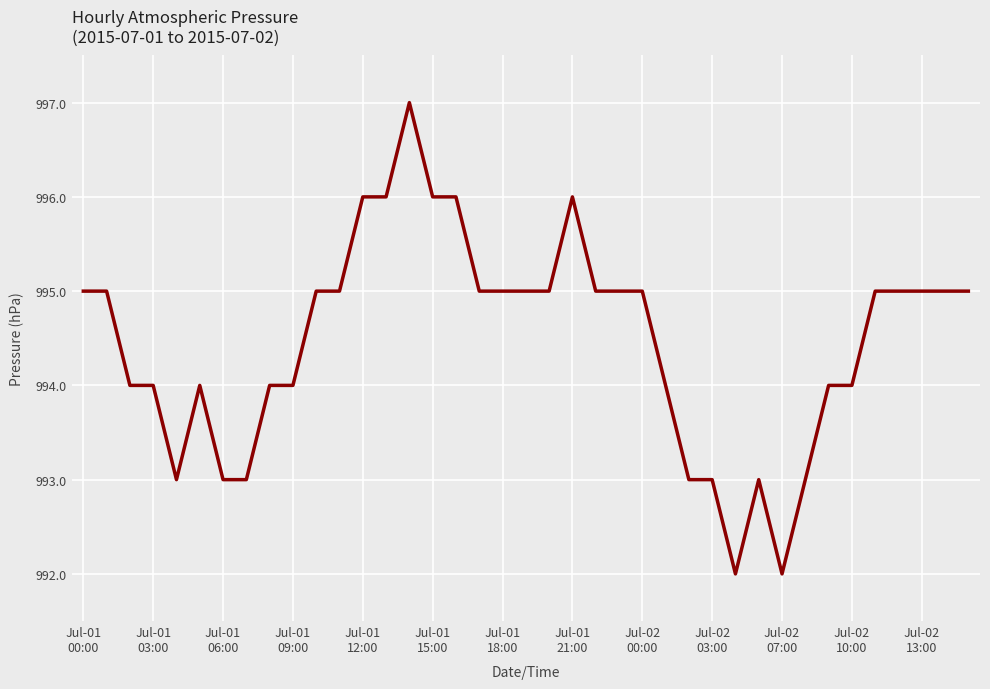

Count the values in the range 994 to 995.

24